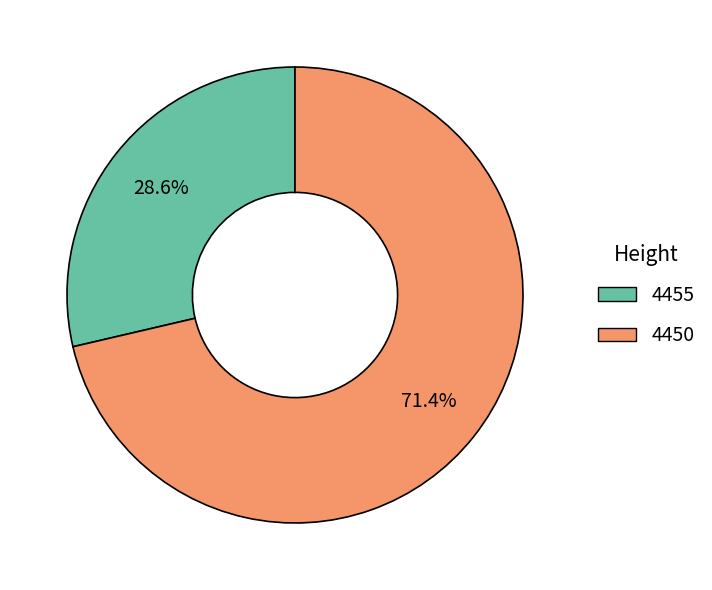

What is the majority slice?

4450